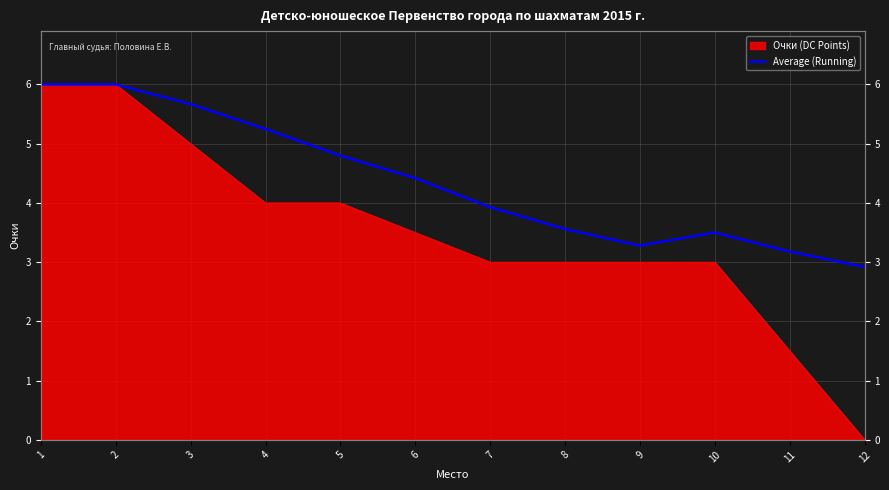

How many interior local peaks (higher than both neighbors) does the data have?

1